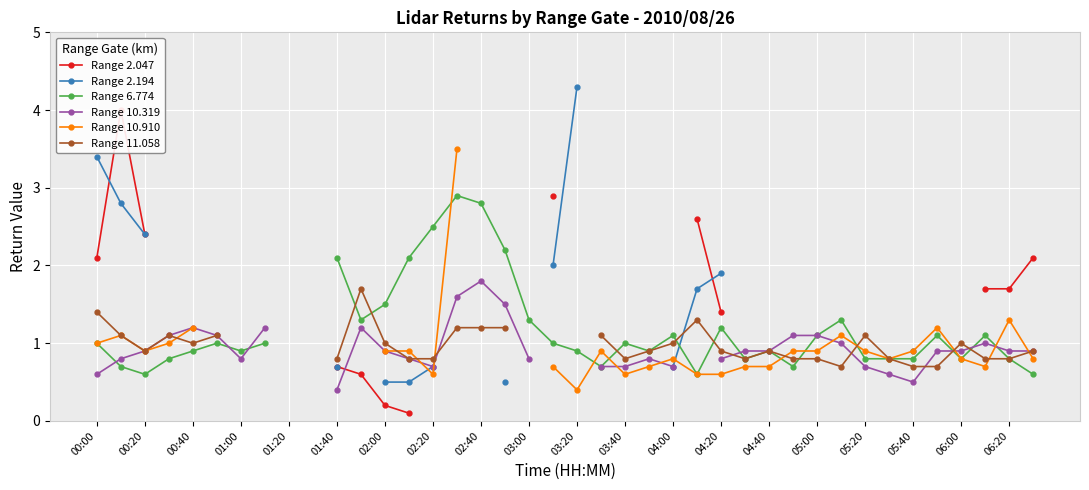

How many interior local peaks does the Range 10.910 series have?

6